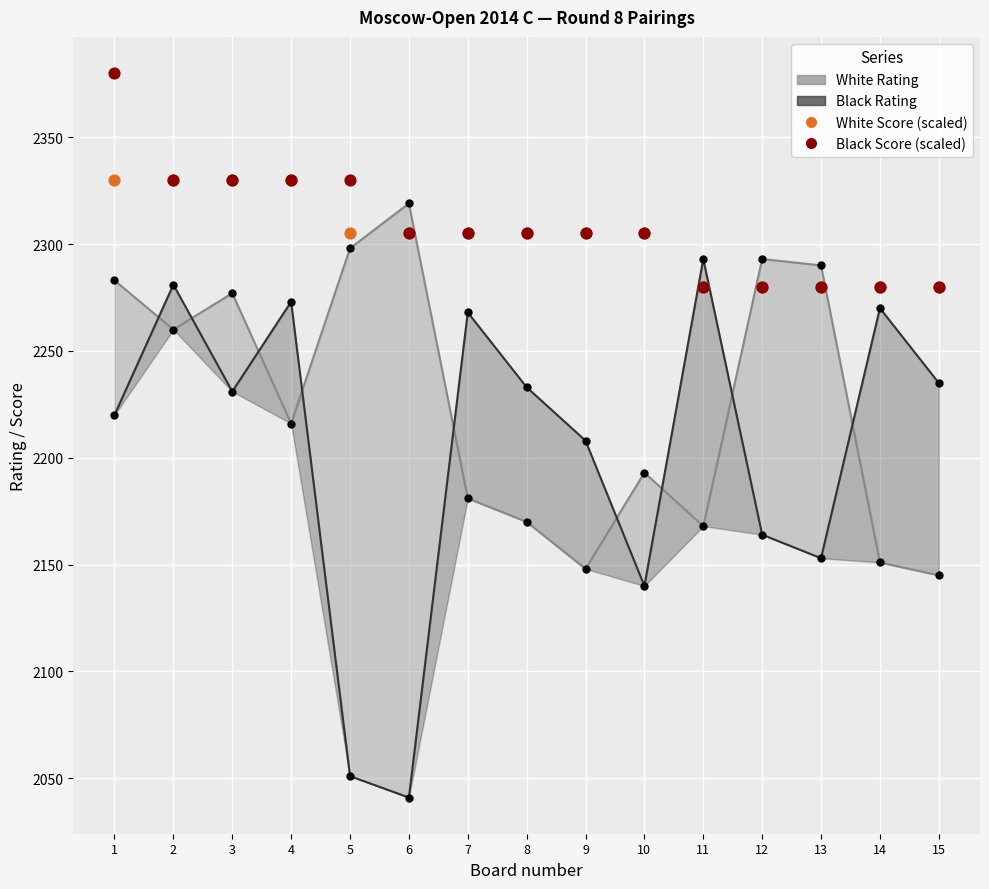

Which series has the largest total across all categories?

Black Score